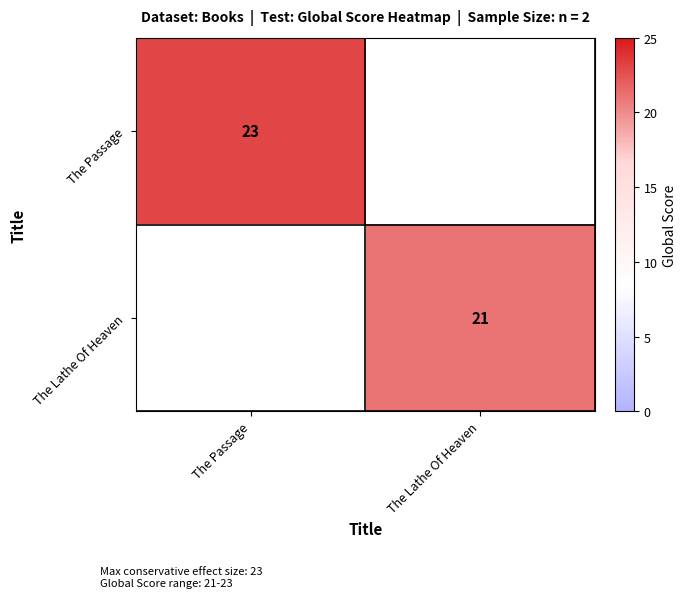

What is the minimum value shown in the chart?

21.0